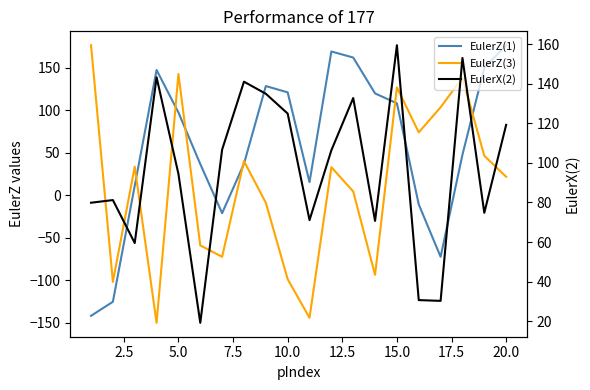

List the series in order of their overall mean, highest first.

EulerX(2), EulerZ(1), EulerZ(3)